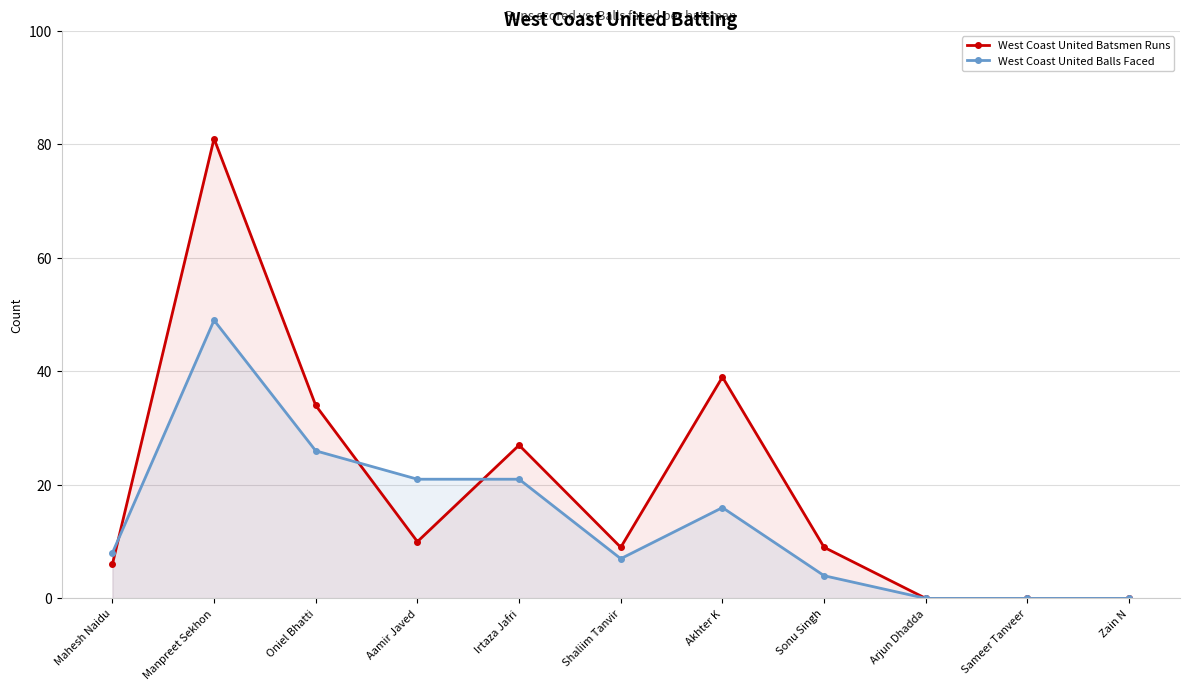

Which series has the widest spread of values?

West Coast United Batsmen Runs